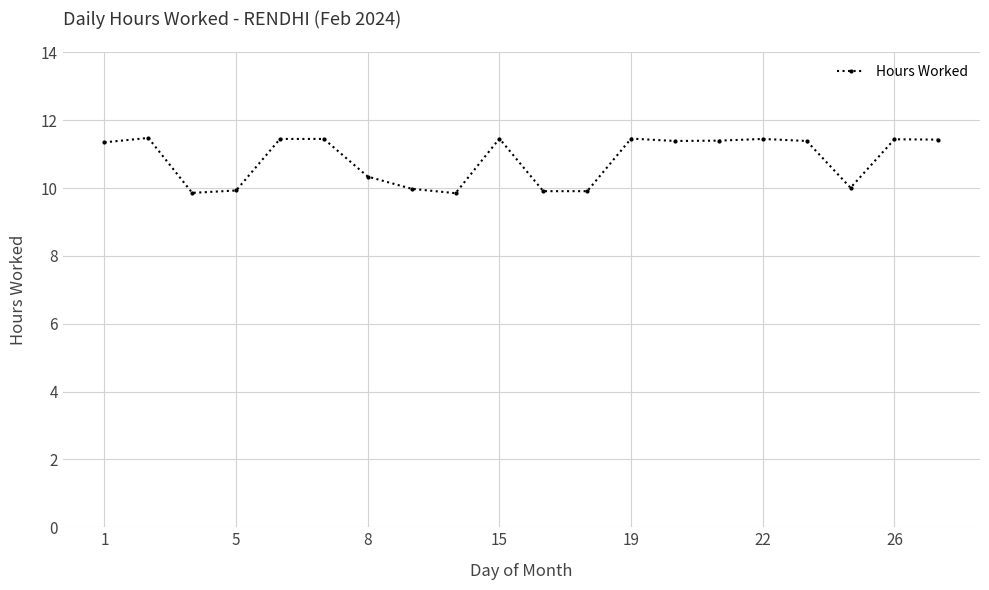

What is the greatest value displayed?

11.5